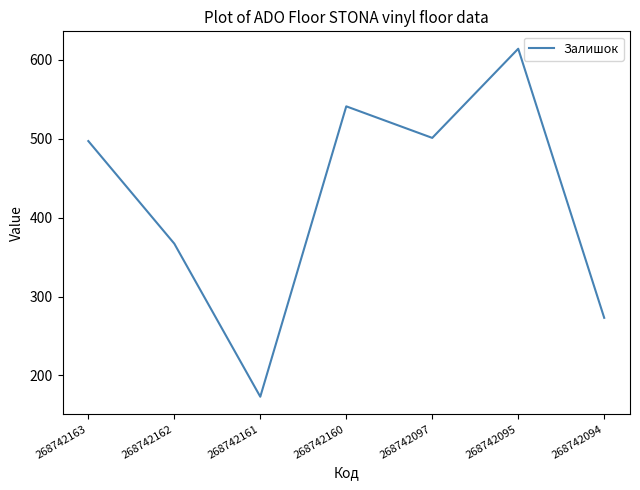

At which label is the value closest to 393?

268742162